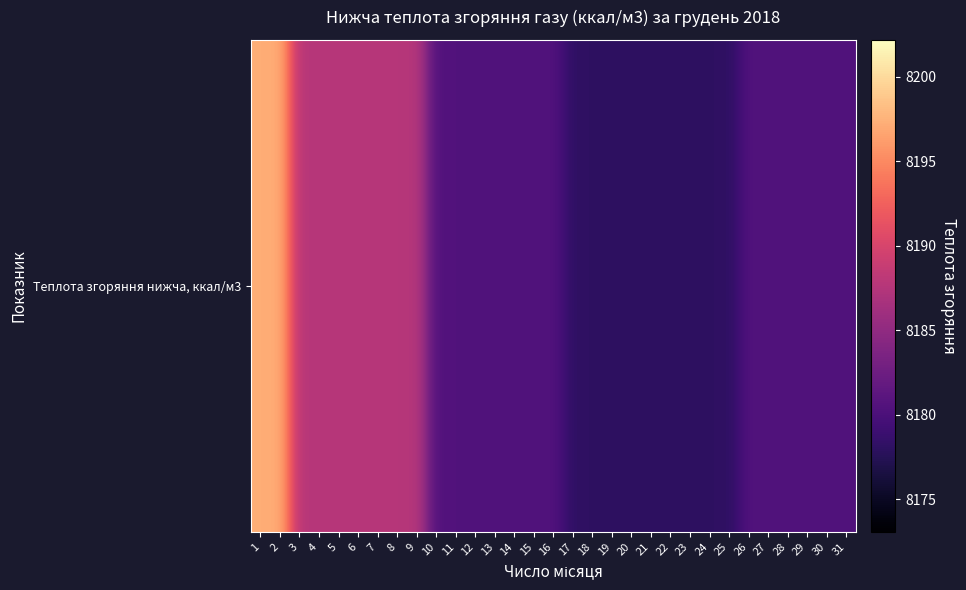

What is the average value?

8182.5